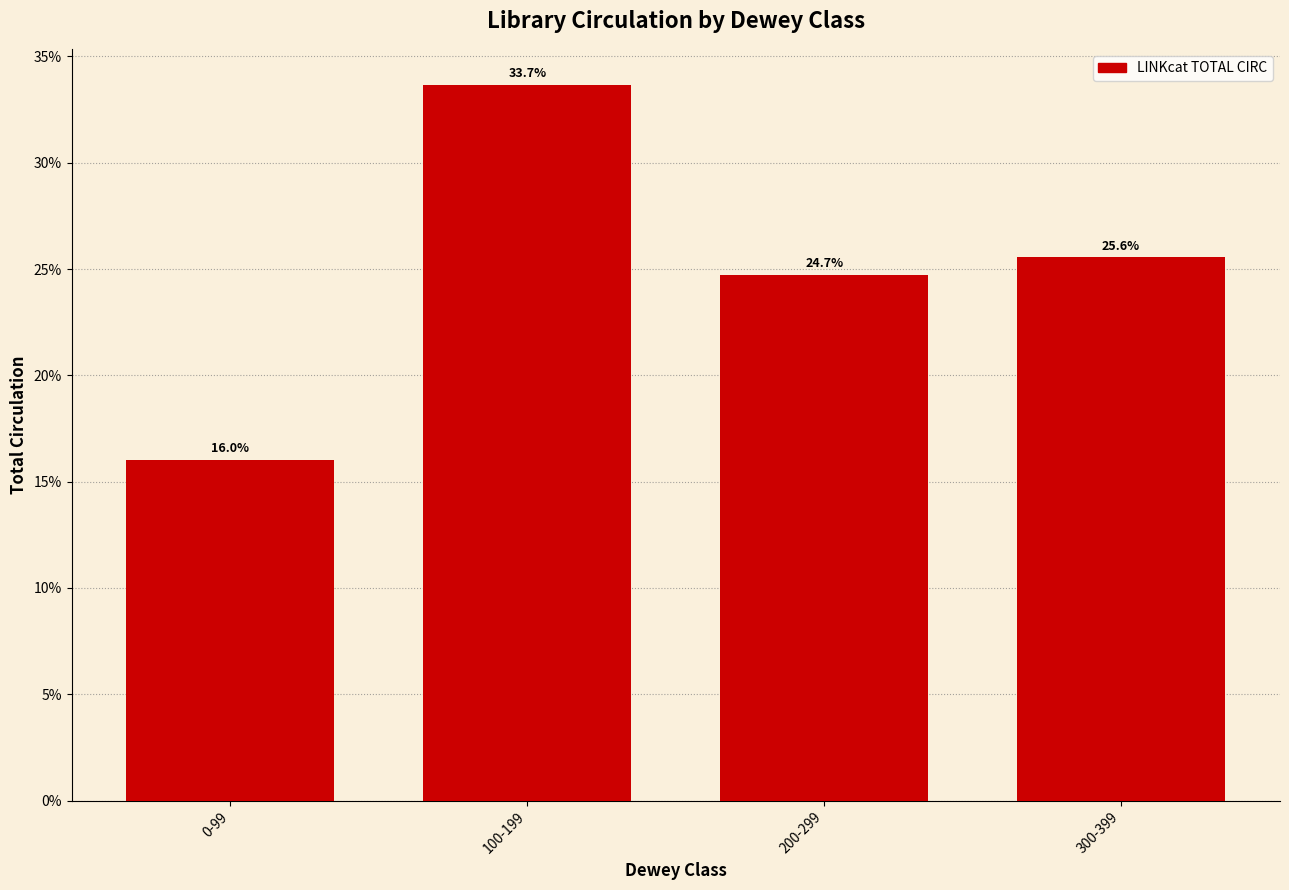

Reading right to left, what are all the values shown in this chart?

25.6	24.7	33.7	16.0